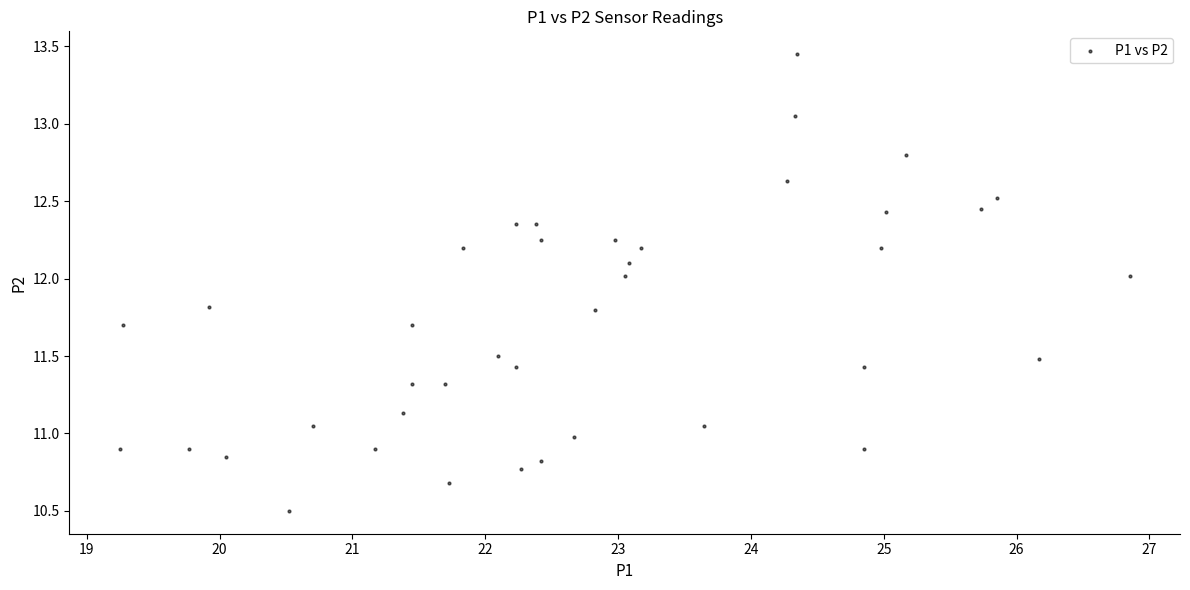

What is the range of X values (max minus min)?

7.6